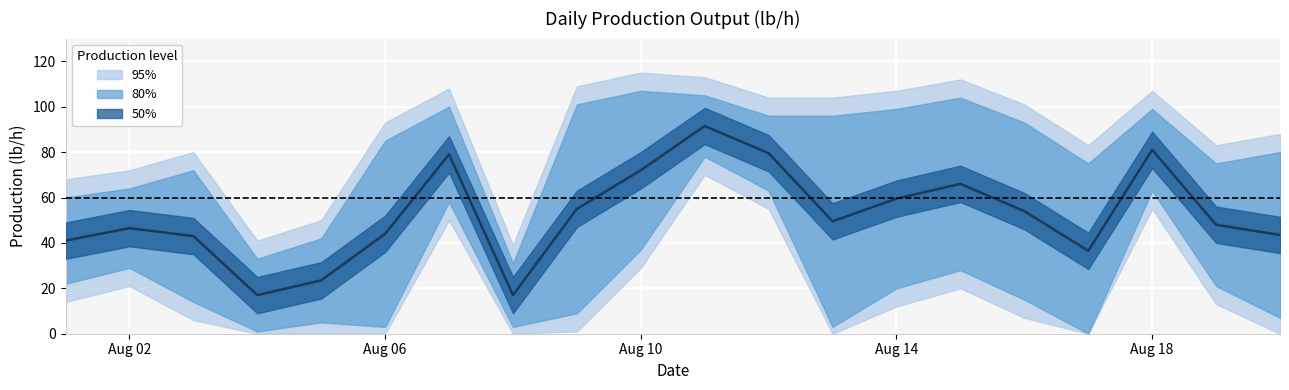

Is this an area chart (filled region under the line)?

No